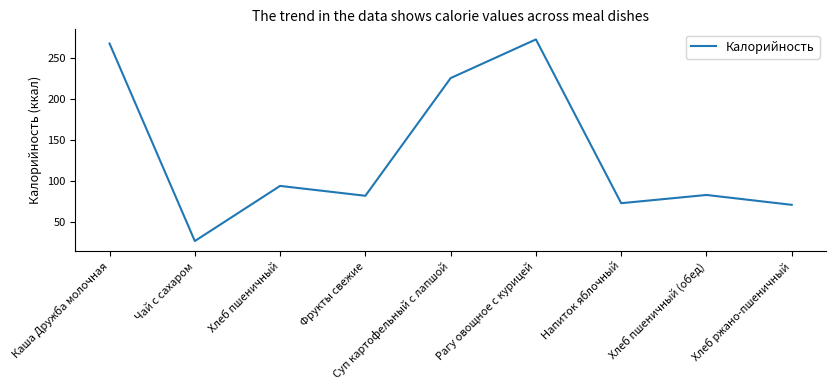

Is it true that the value at Чай с сахаром is 14?

False